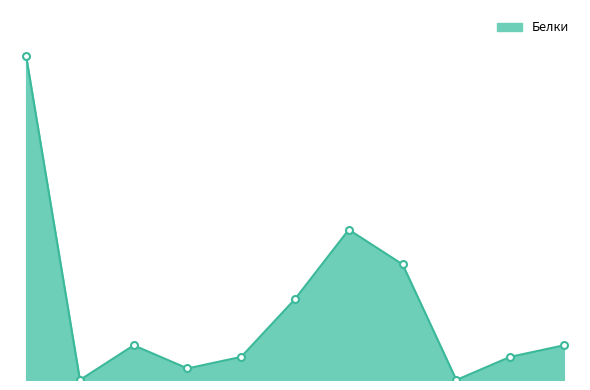

Where is the first local maximum?

Батон